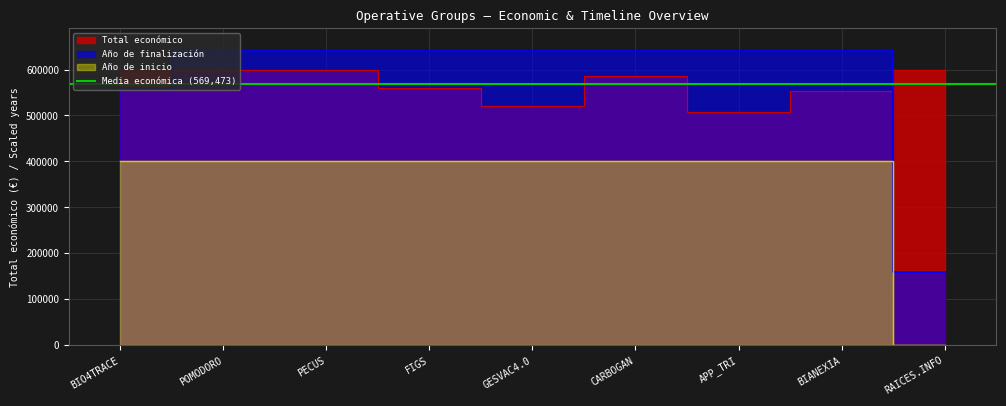

Rank the categories by Año de inicio value from highest to lowest.

BIO4TRACE, POMODORO, PECUS, FIGS, GESVAC4.0, CARBOGAN, APP_TRI, BIANEXIA, RAICES.INFO